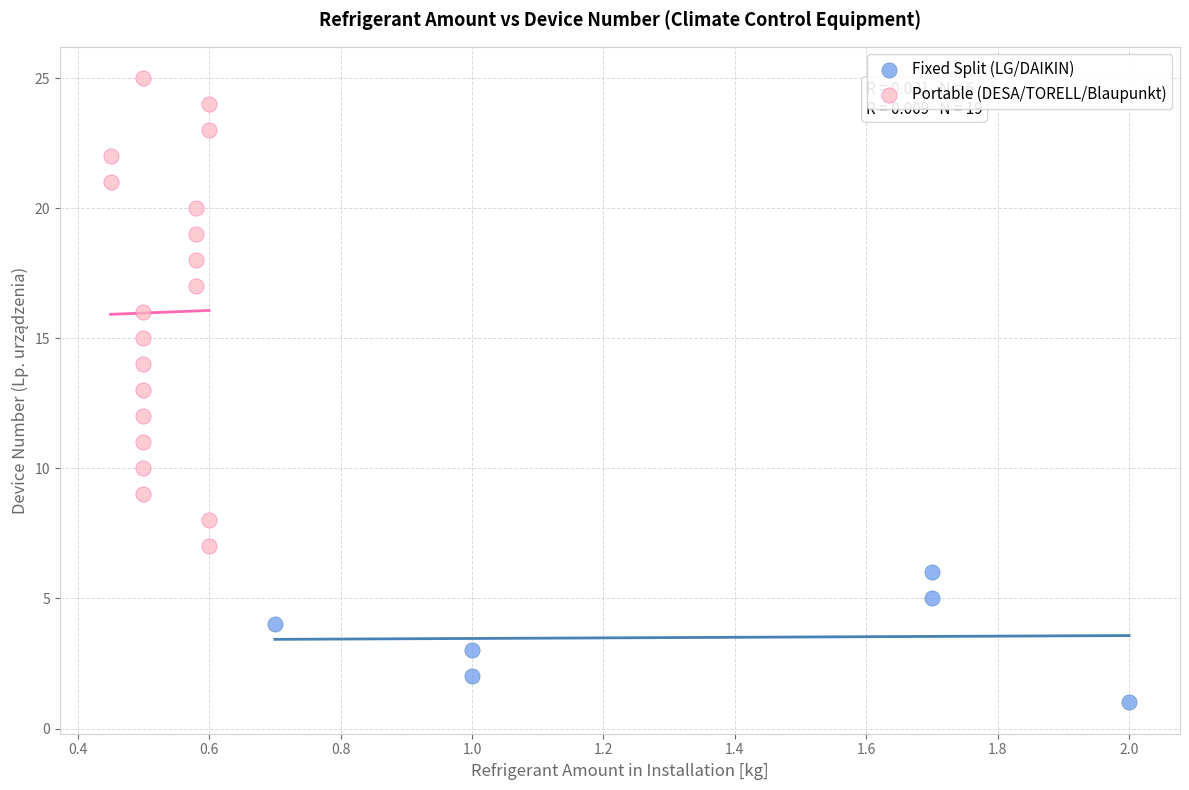

Which series has the largest Y range (max minus min)?

Portable (DESA/TORELL/Blaupunkt)